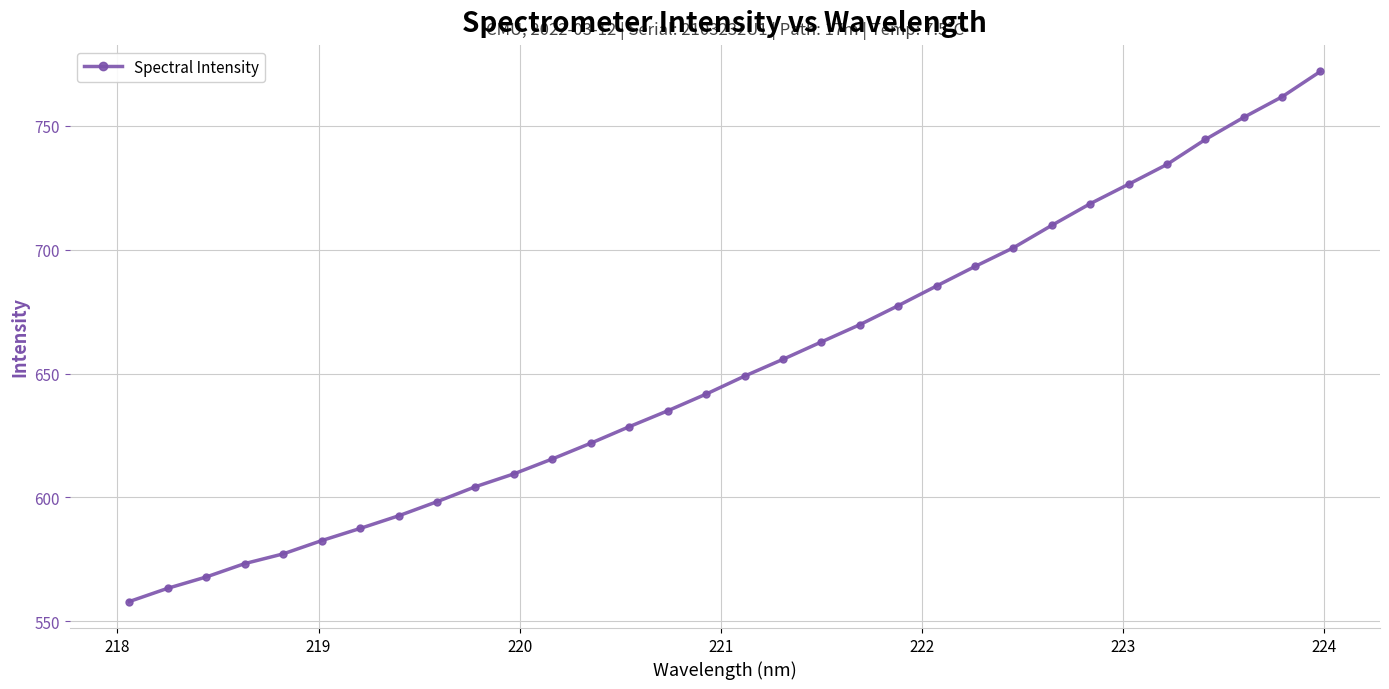

What is the smallest value displayed?

557.9